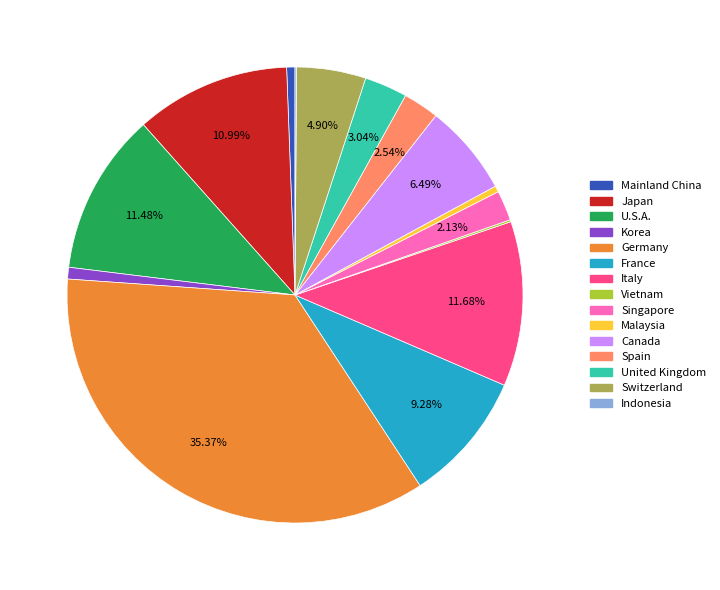

Is there any slice that represents more than half of the pie?

No